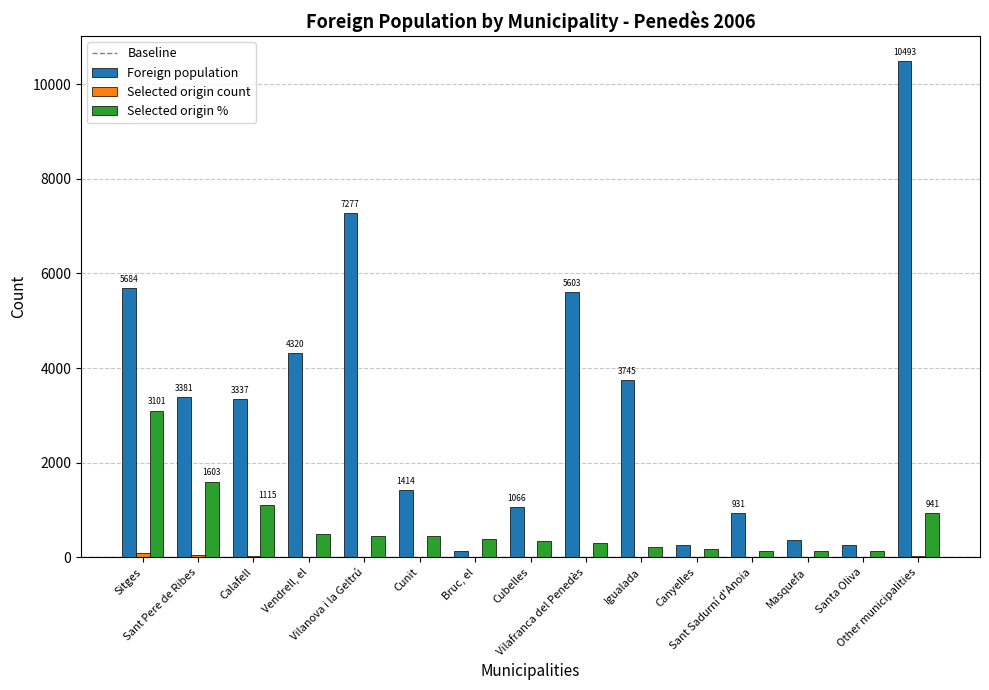

Are the bars horizontal?

No